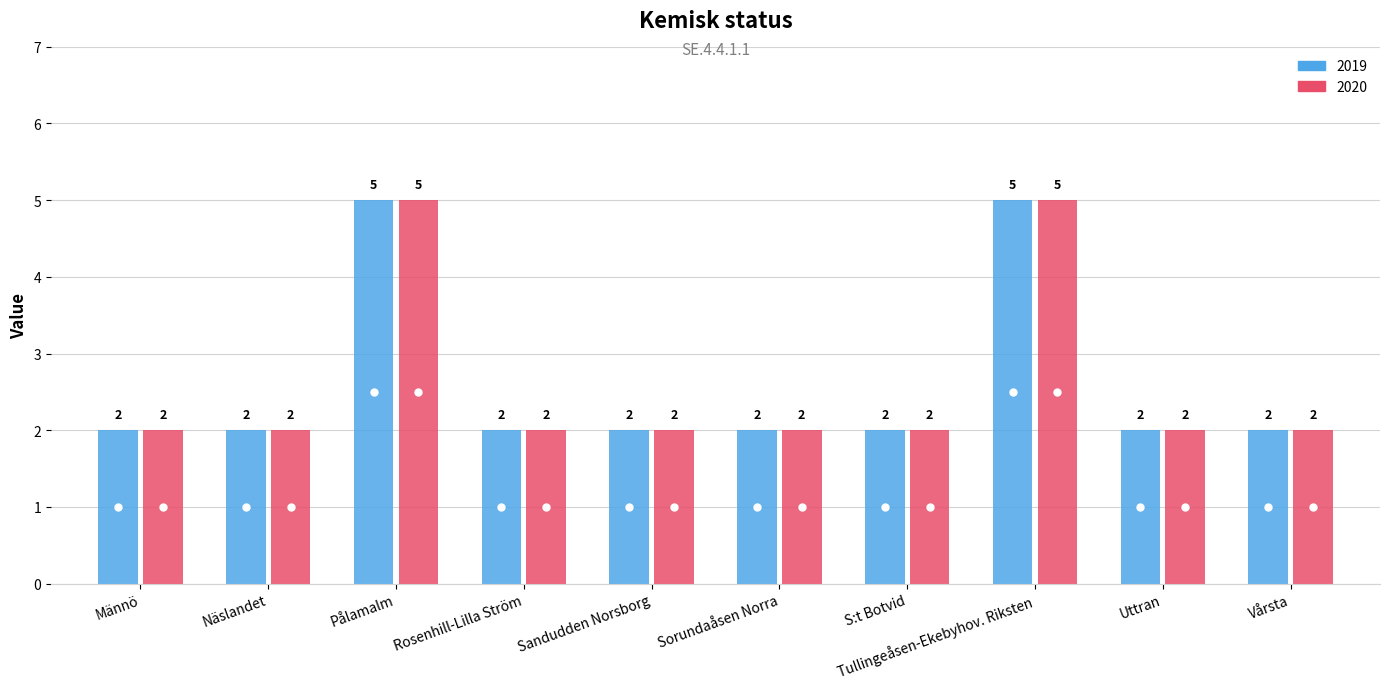

True or false: 2019 and 2020 cross at least once.

False